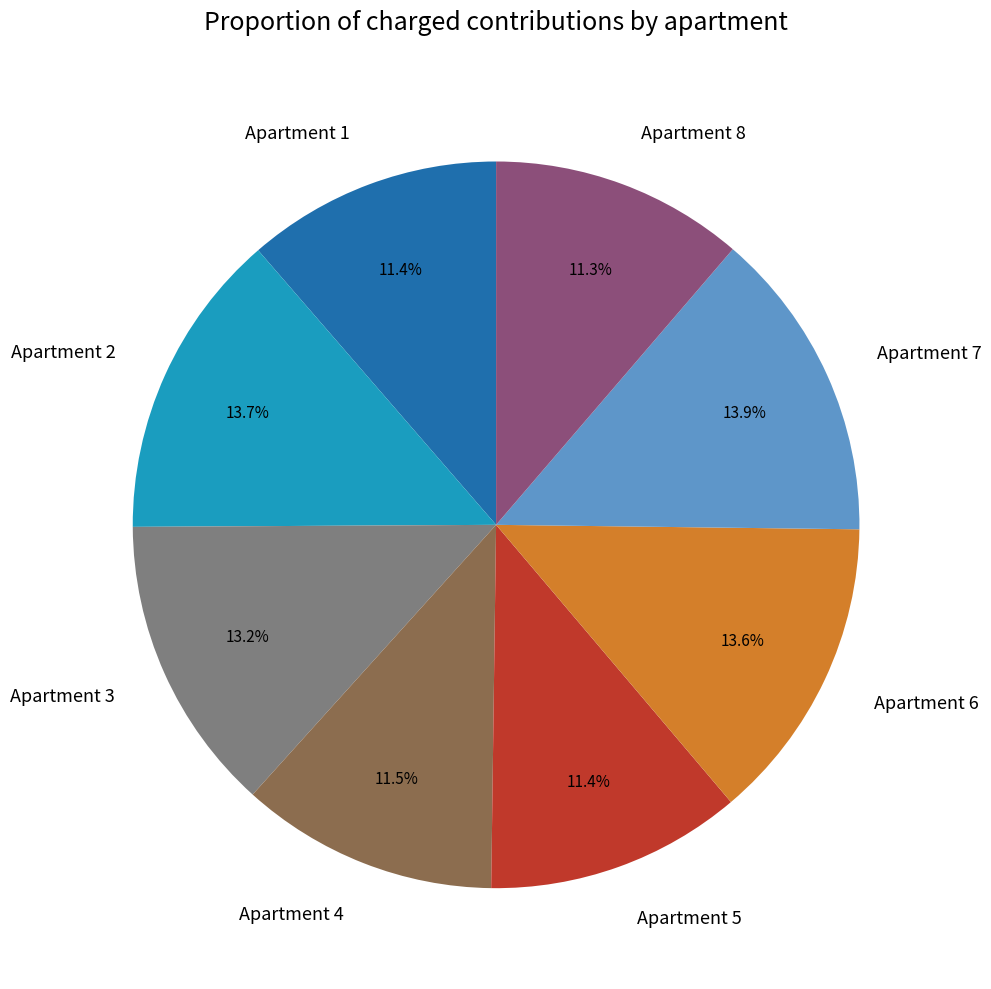

What is the total percentage of Apartment 6 and Apartment 1?

25.0%